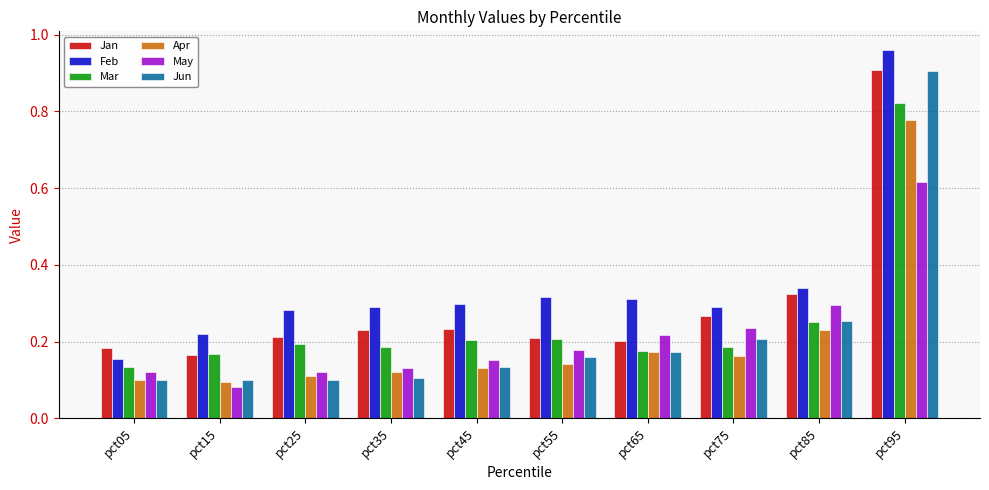

Does the chart contain any negative values?

No